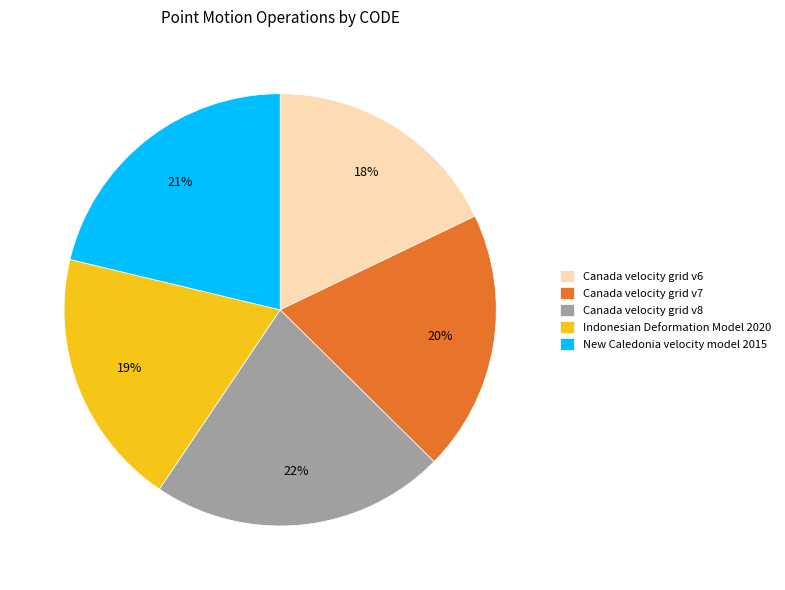

Does Canada velocity grid v7 represent more than half of the total?

No